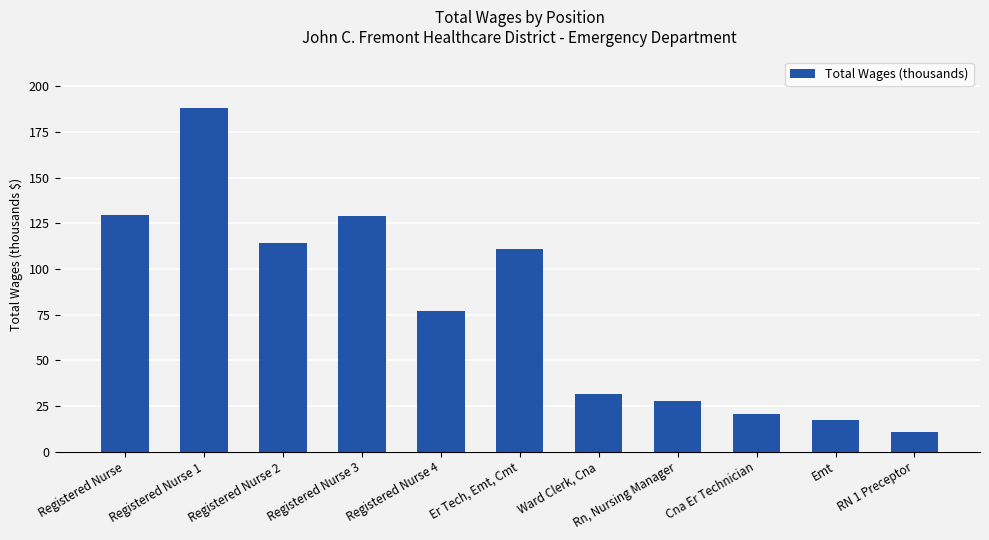

How many values exceed 77?

6